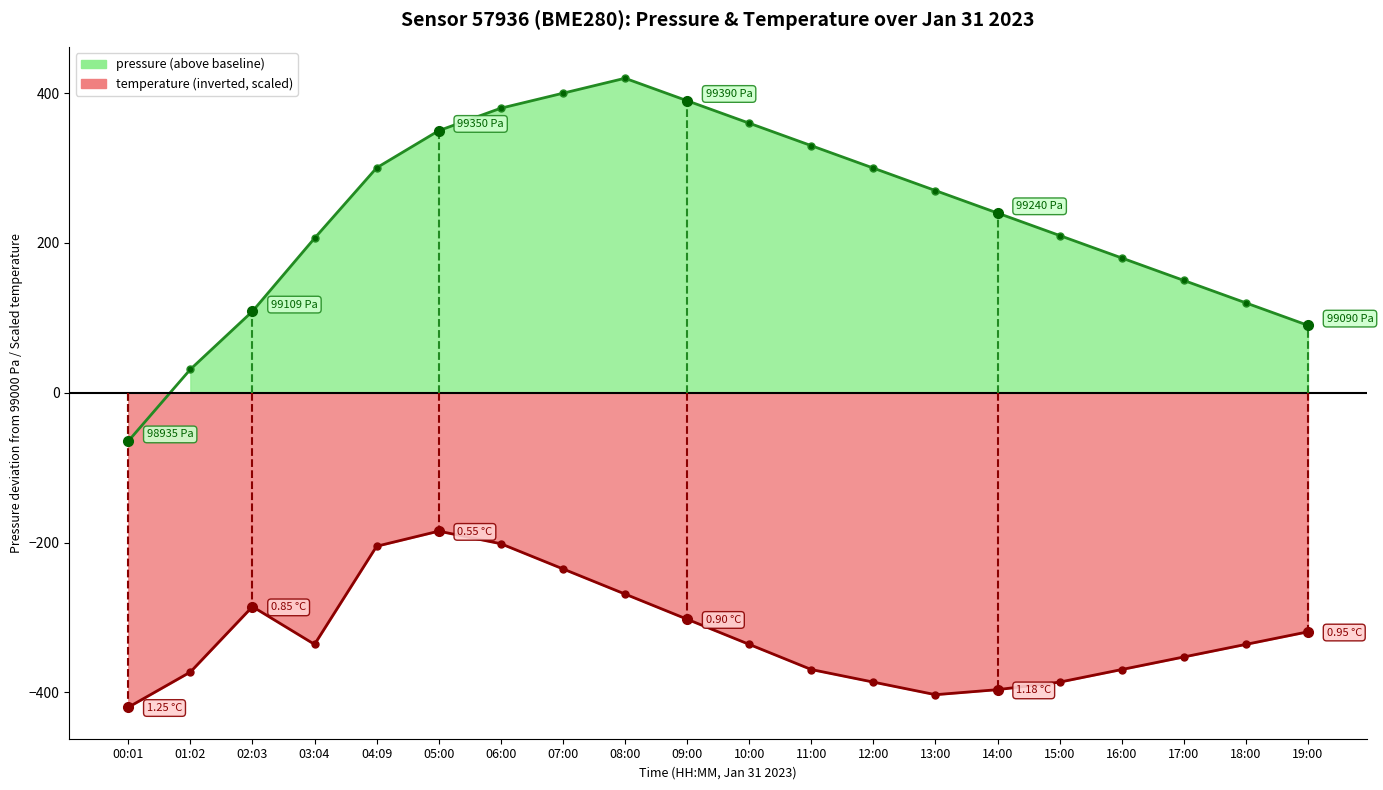

How many values in the pressure series exceed 270?

9